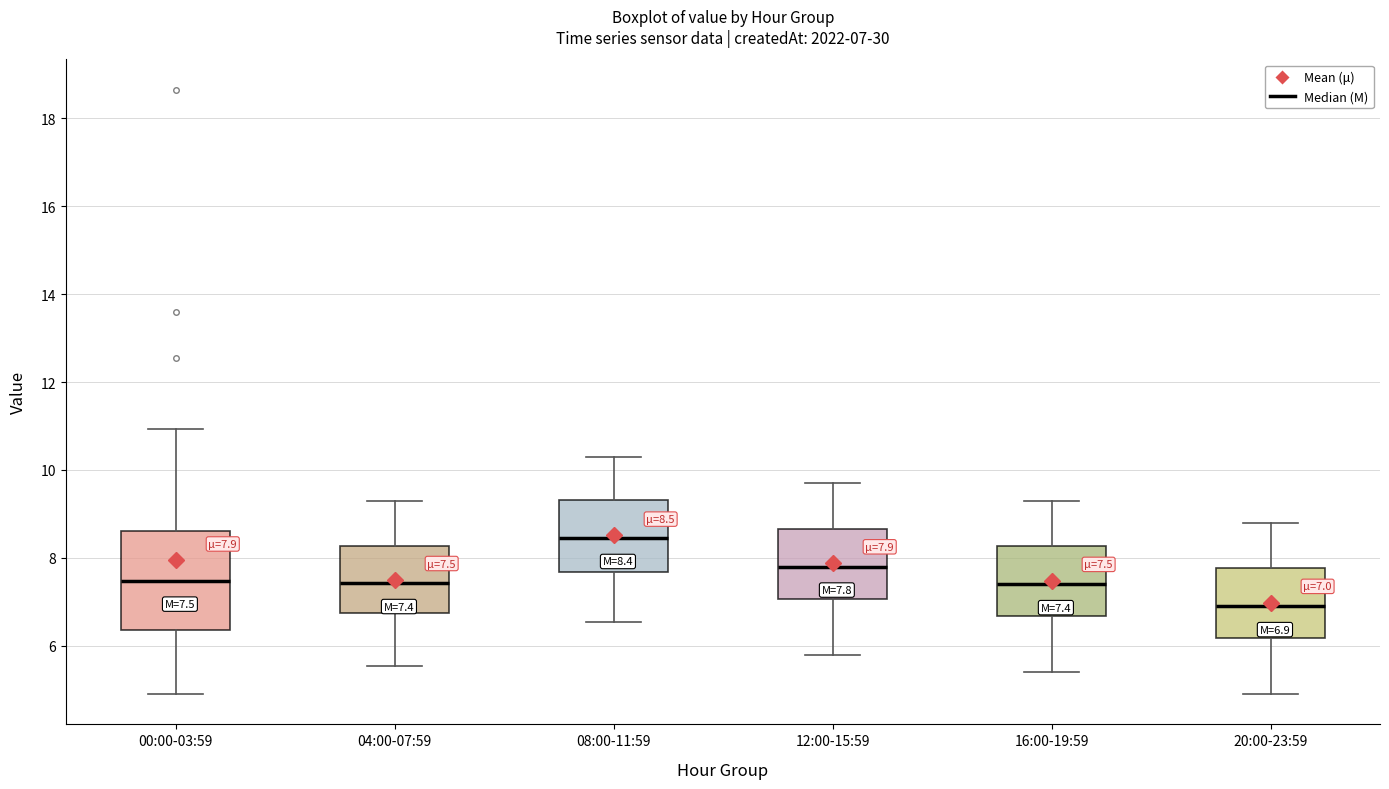

Which box has the highest median line?

08:00-11:59